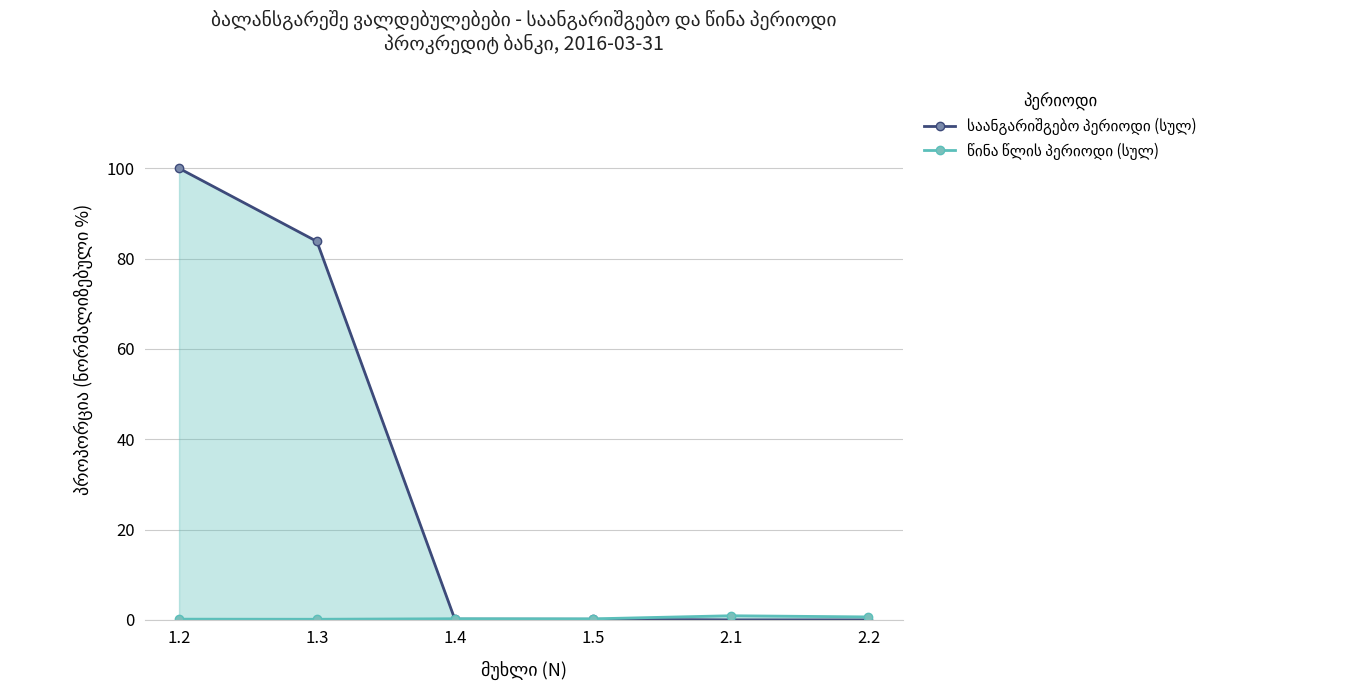

What is the average value of the საანგარიშგებო პერიოდი (სულ) series?

30.7